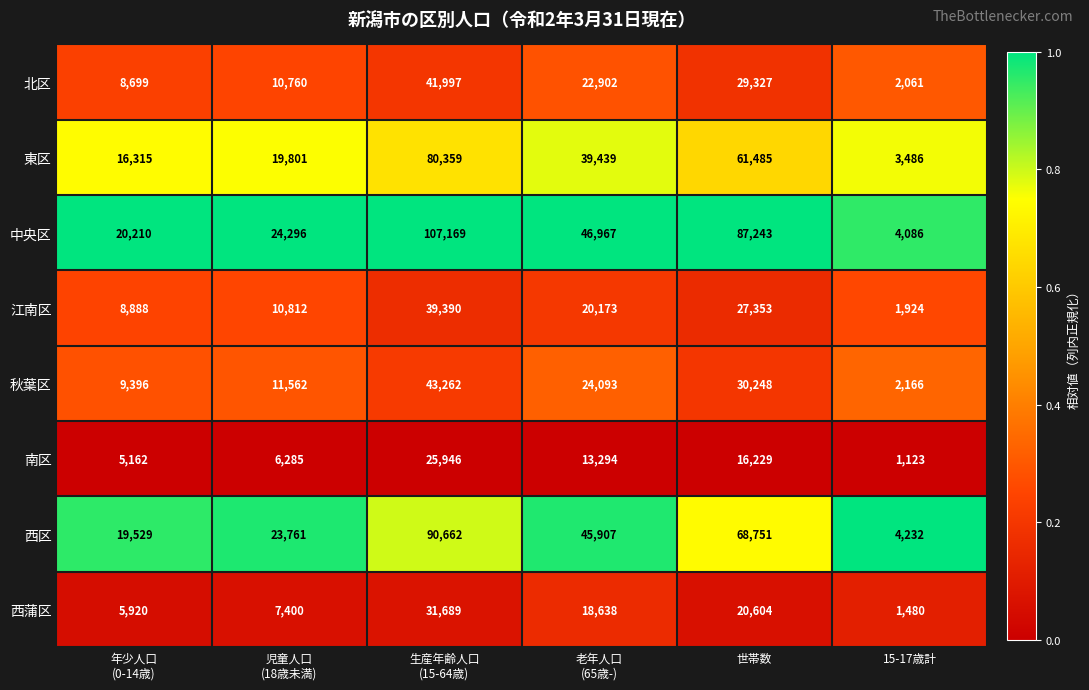

What is the difference between the second highest and second lowest values in the 西蒲区 series?

14684